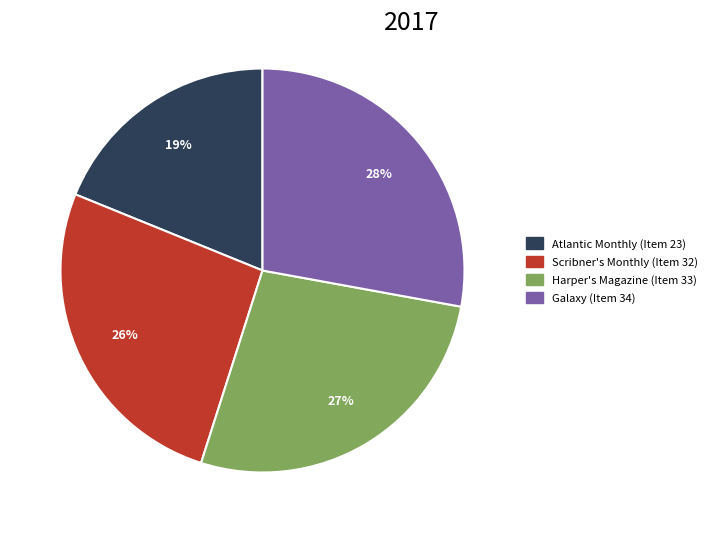

Is the sum of Scribner's Monthly (Item 32) and Atlantic Monthly (Item 23) greater than half?

No